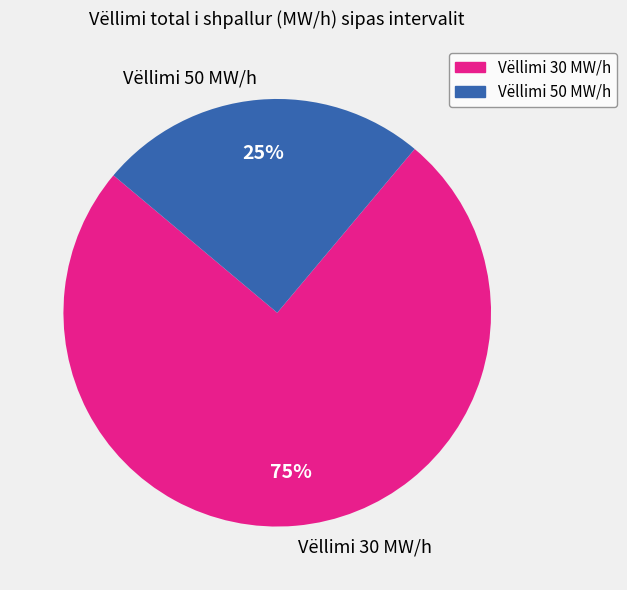

How many segments does this pie chart have?

2